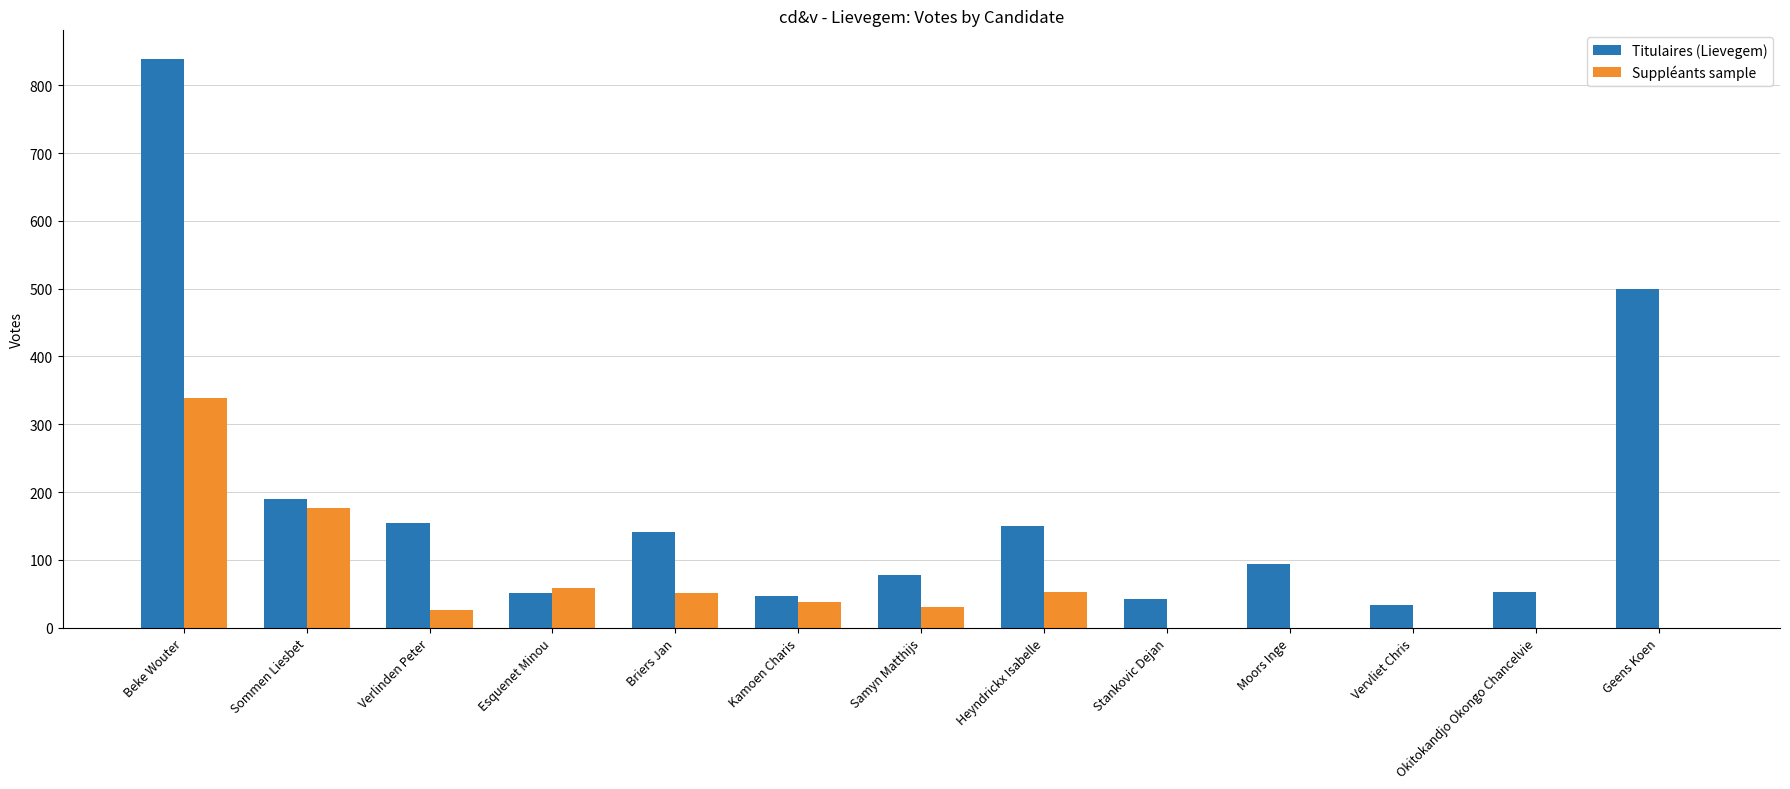

What is the difference between the Titulaires (Lievegem) values at Moors Inge and Vervliet Chris?

60